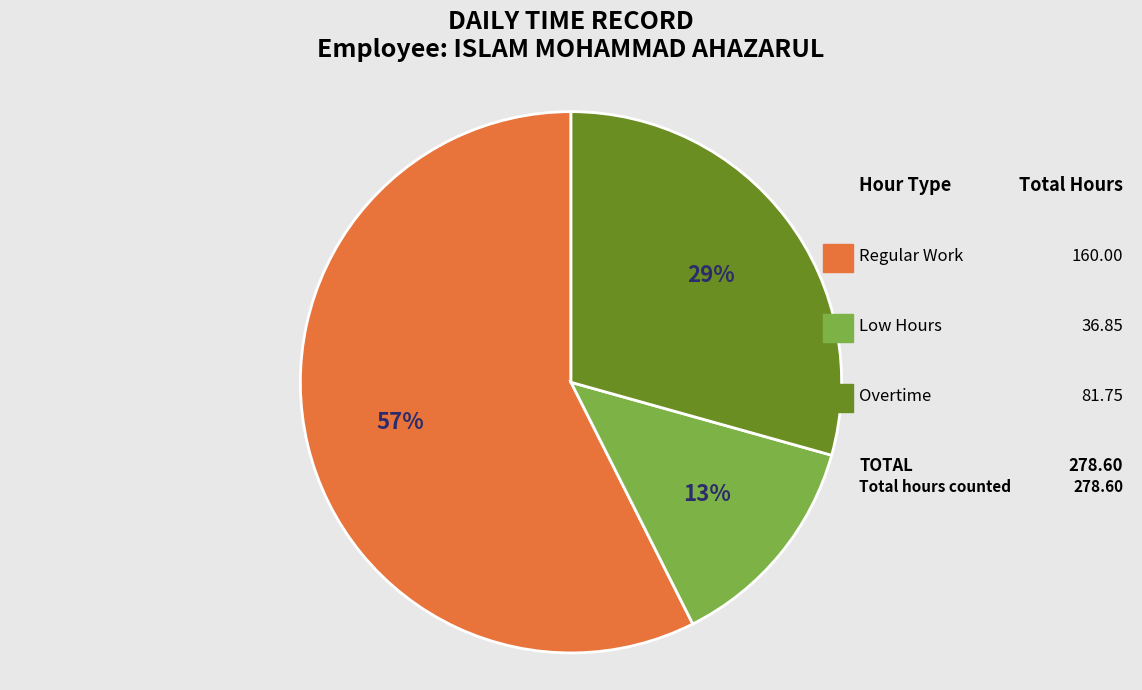

To the nearest percent, what is the difference between the largest and smallest slice percentages?

44%